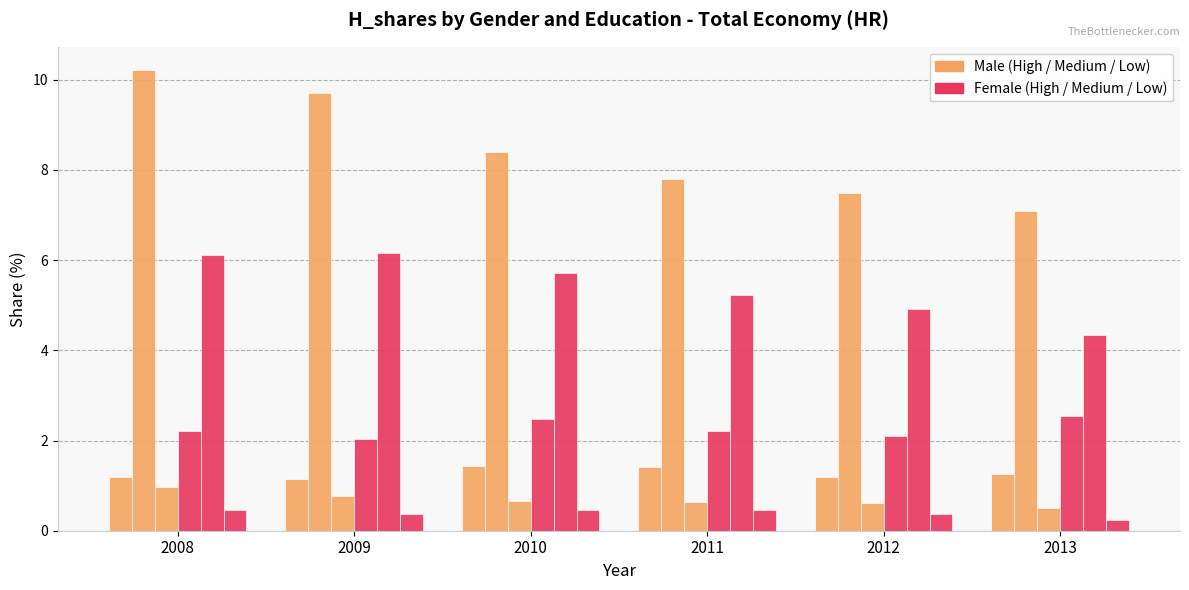

How many data points does each series have?

6